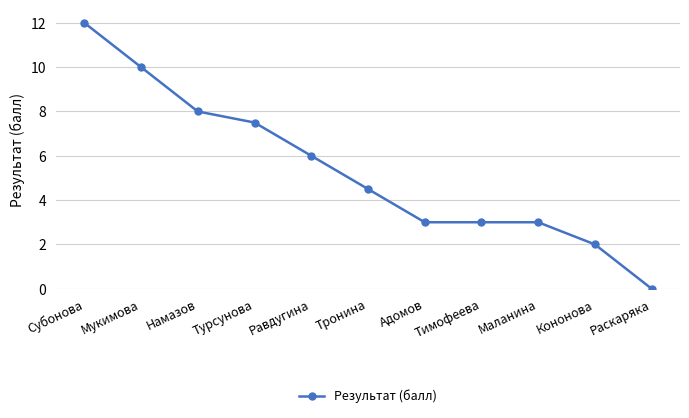

What is the value of the 9th point from the left?

3.0